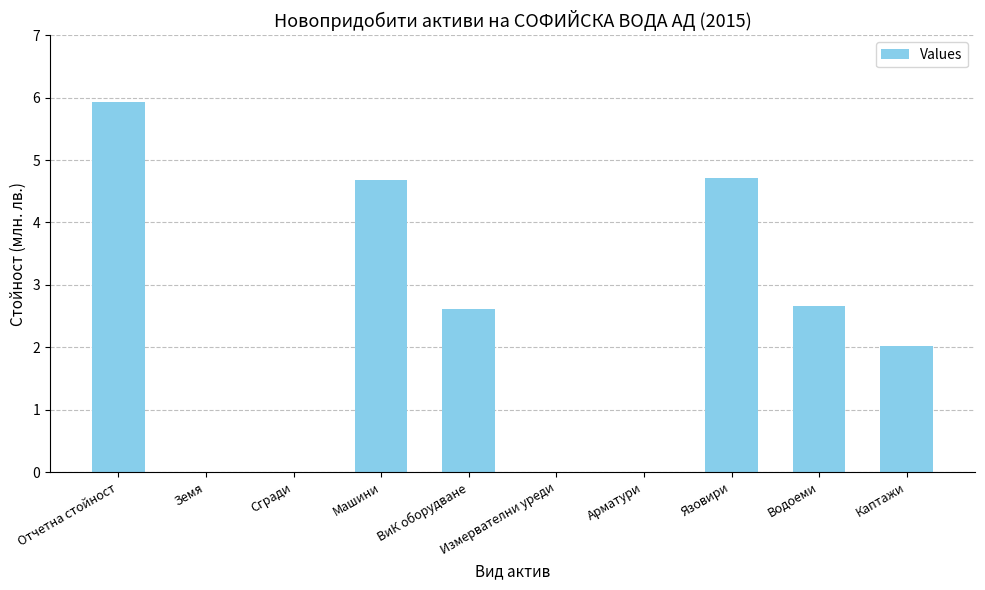

What value does the data have at Машини?

4.7